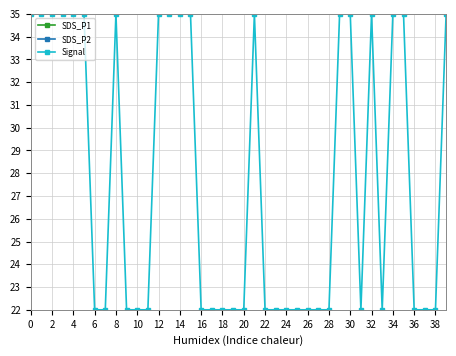

What is the approximate value of Signal at 28?

22